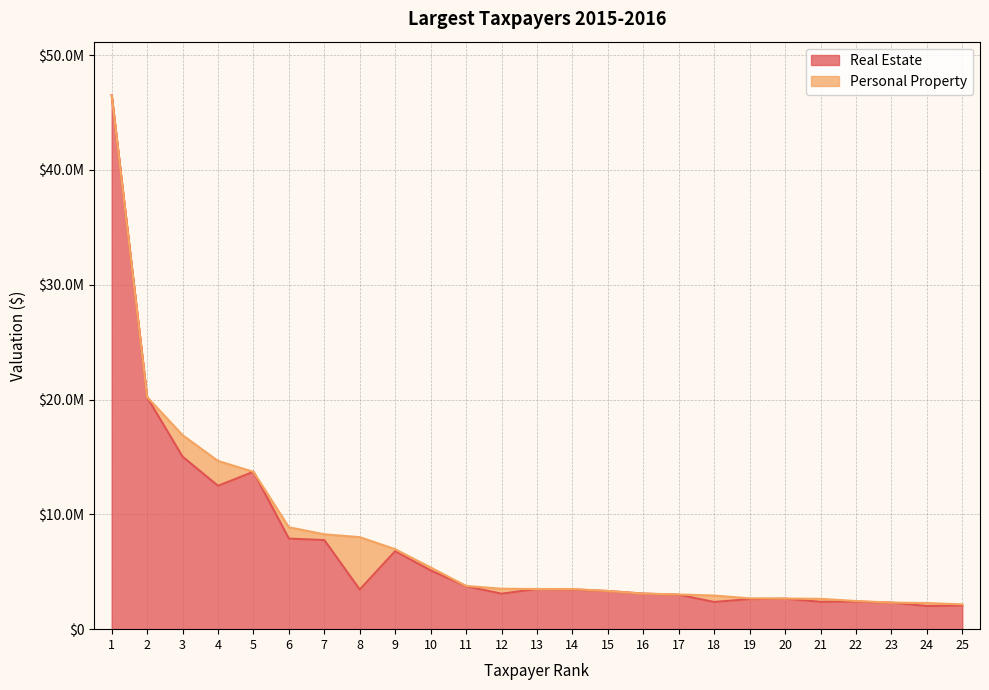

Does the chart have visible grid lines?

Yes